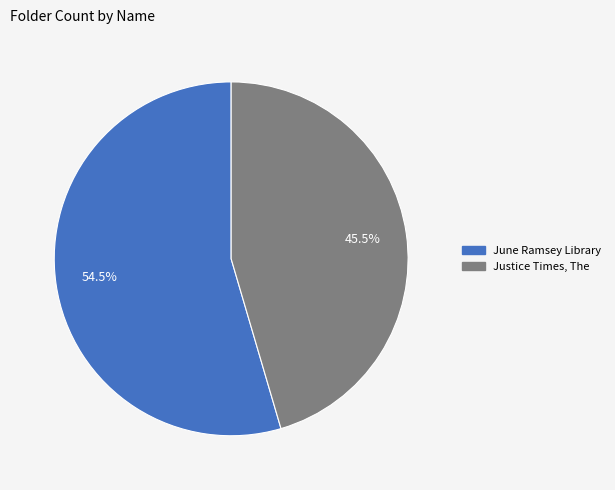

How many slices are in this pie chart?

2